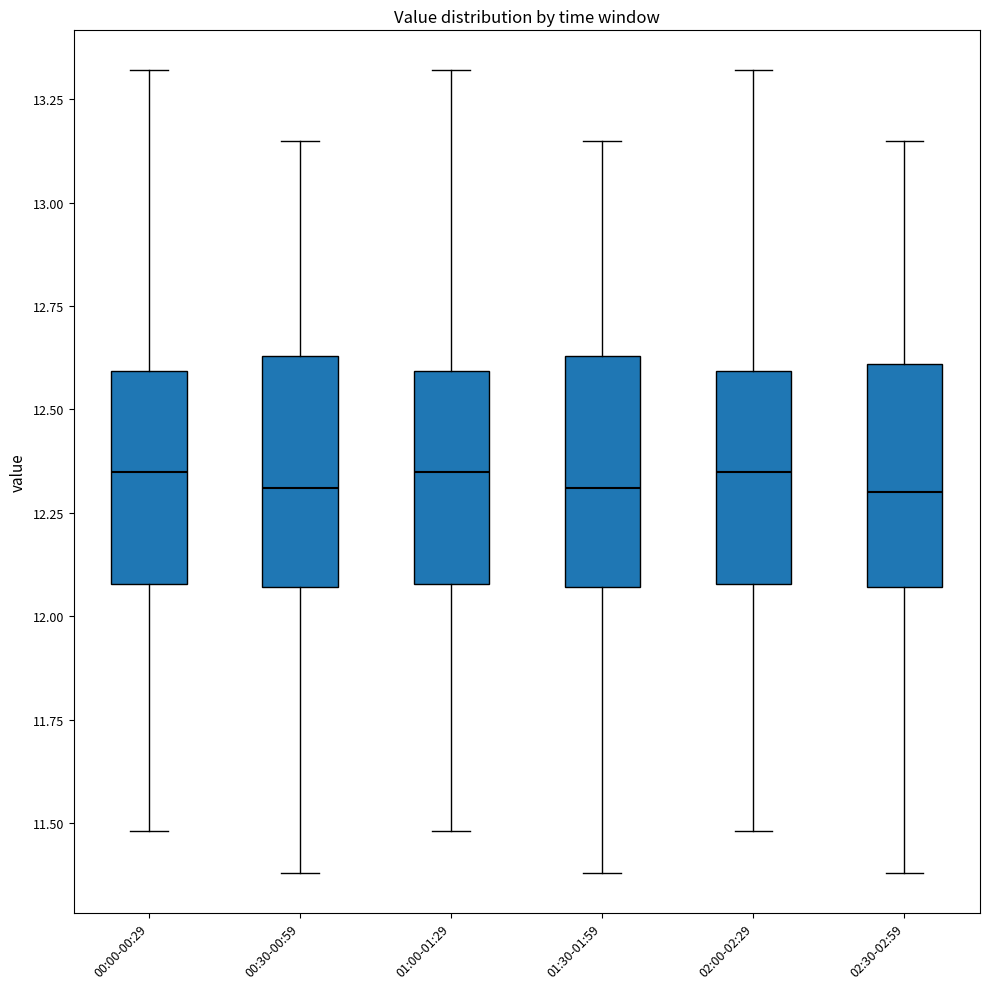

Reading left to right, read every box against the y-axis: the position of its median line, the range the box covers, and the ends of its whiskers. The values are not printed on the chart, so give them approximately, as read against the axis.

00:00-00:29: median 12.35, box 12.10 to 12.60, whiskers 11.50 to 13.30
00:30-00:59: median 12.30, box 12.05 to 12.65, whiskers 11.40 to 13.15
01:00-01:29: median 12.35, box 12.10 to 12.60, whiskers 11.50 to 13.30
01:30-01:59: median 12.30, box 12.05 to 12.65, whiskers 11.40 to 13.15
02:00-02:29: median 12.35, box 12.10 to 12.60, whiskers 11.50 to 13.30
02:30-02:59: median 12.30, box 12.05 to 12.60, whiskers 11.40 to 13.15